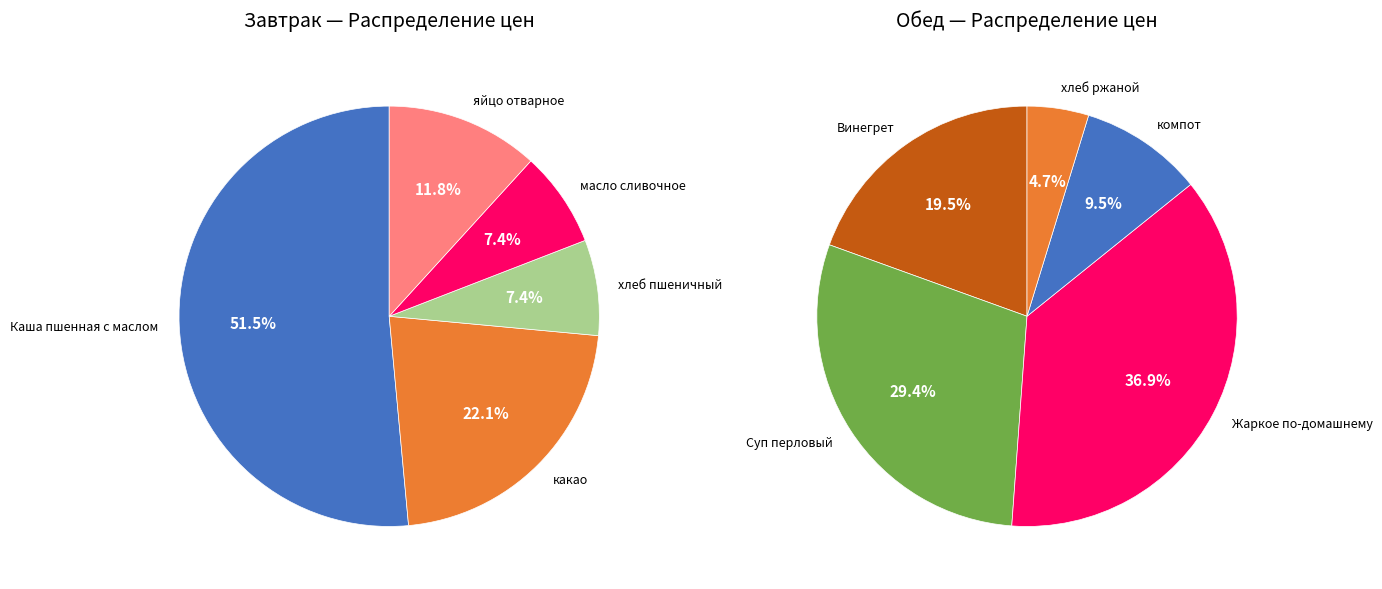

Is it true that 3 is 7% of the pie?

True